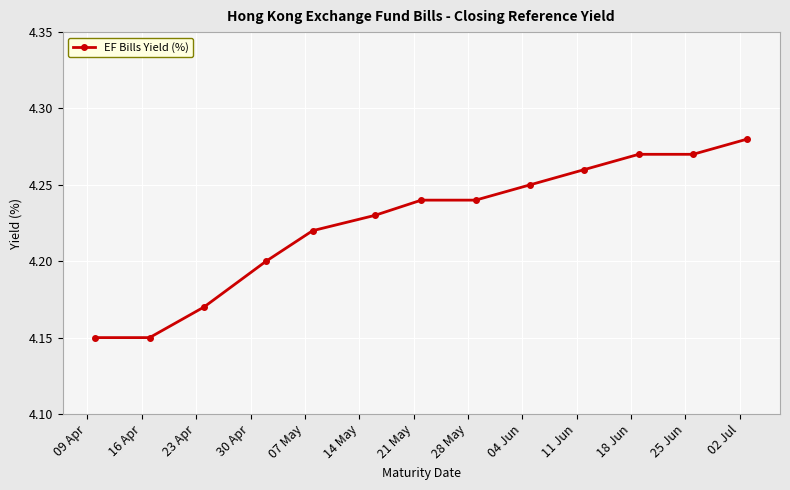

What is the sum of all values?

54.9